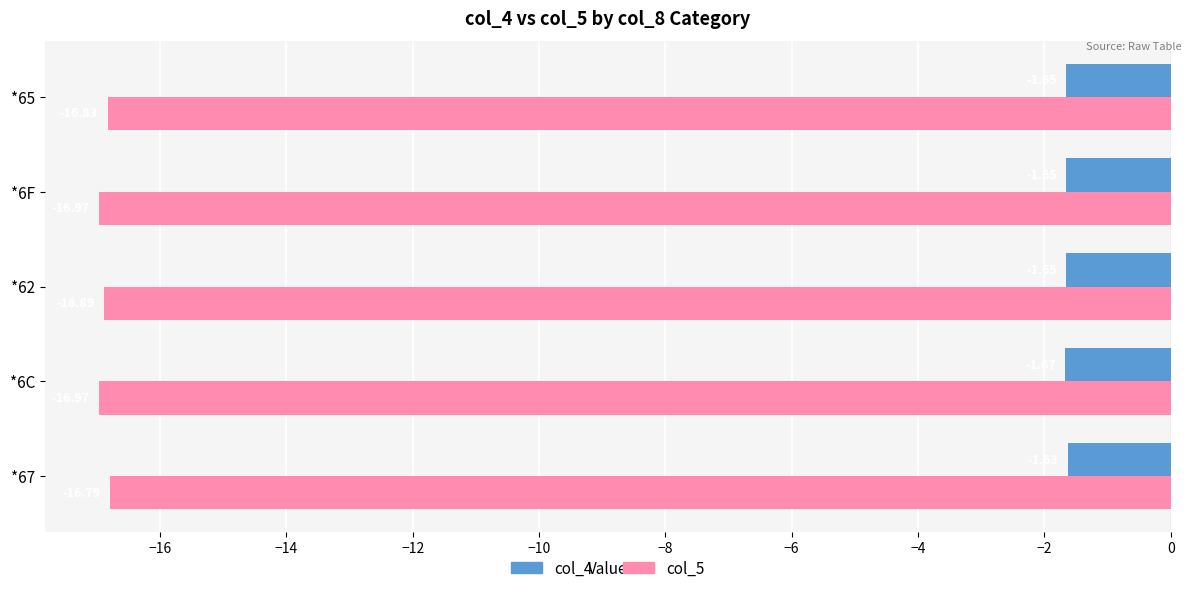

Rank the series at *62 from highest to lowest value.

col_4, col_5